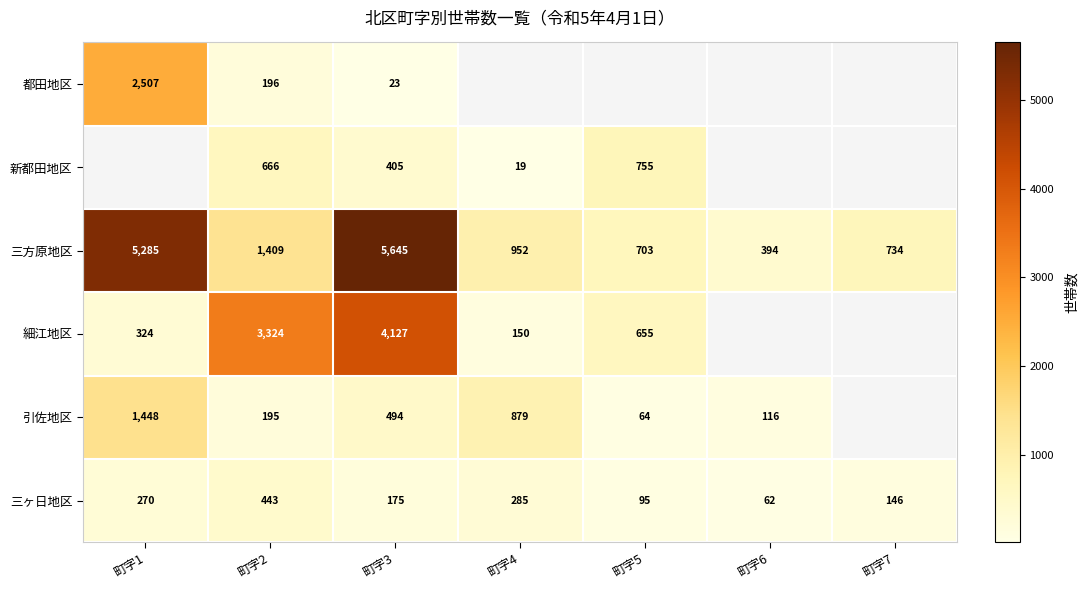

The 三ヶ日地区 series shows 111 at 町字6. True or false?

False